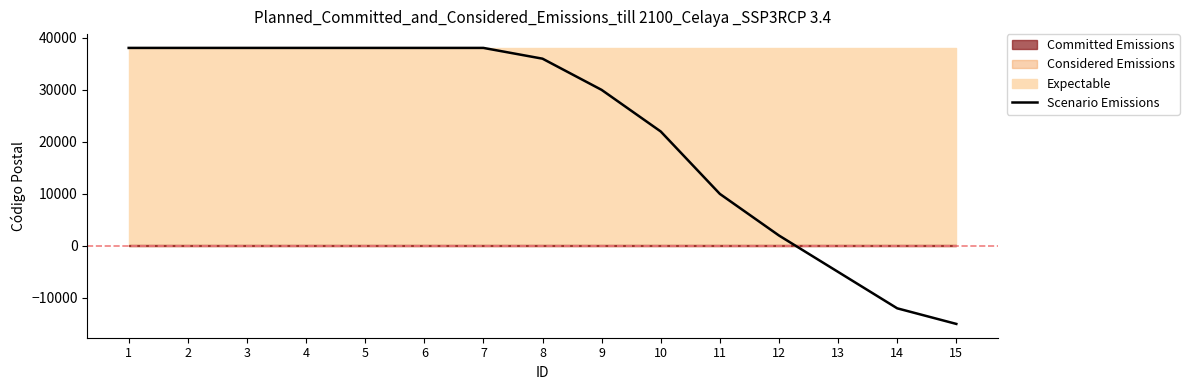

True or false: the data has more than 1 interior local peaks.

False